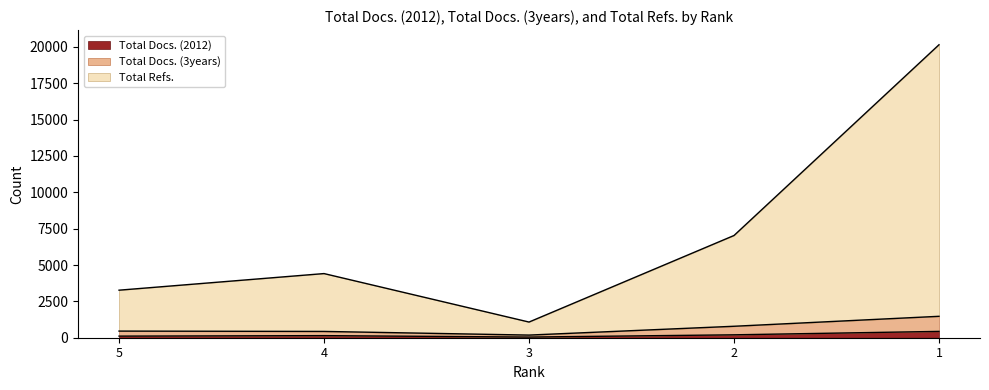

Which series has the largest total across all categories?

Total Refs.